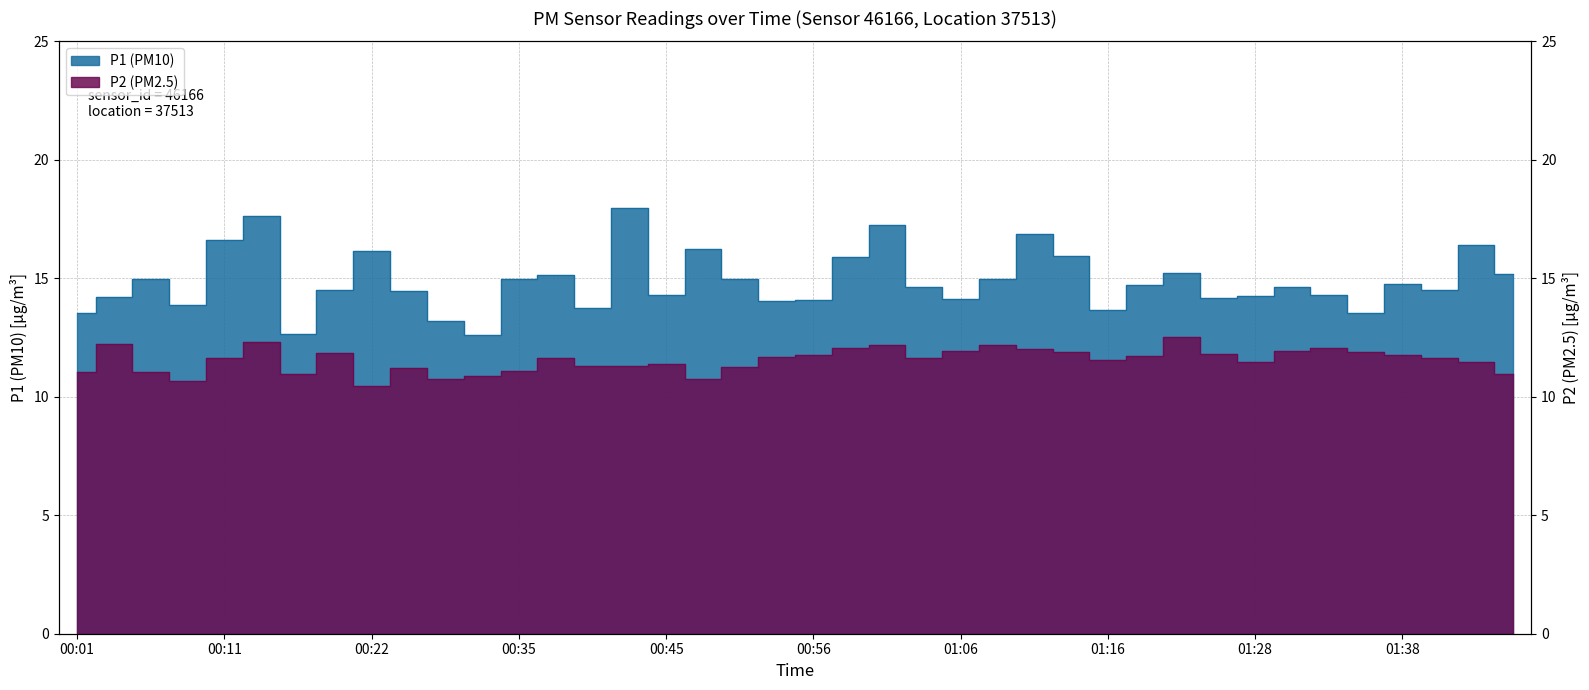

How many bars are there in total?

80